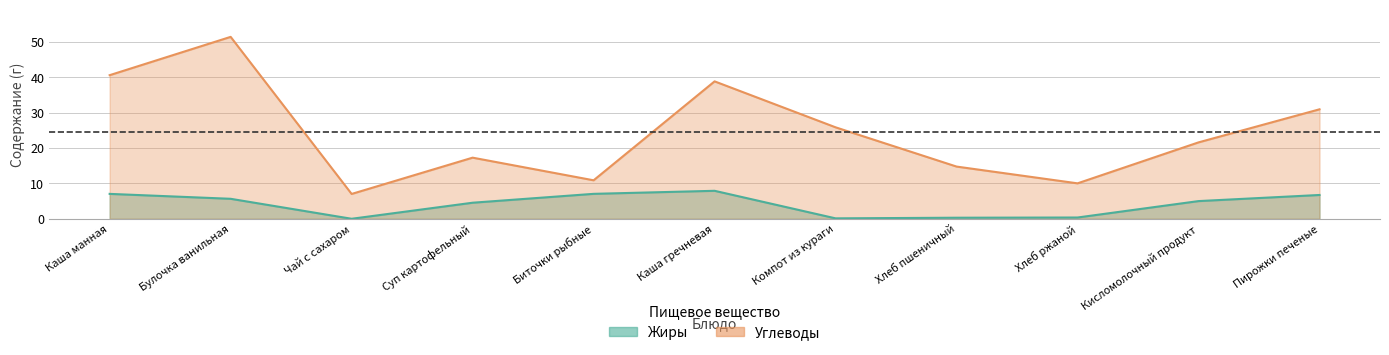

Rank the categories by Углеводы value from highest to lowest.

Булочка ванильная, Каша манная, Каша гречневая, Пирожки печеные, Компот из кураги, Кисломолочный продукт, Суп картофельный, Хлеб пшеничный, Биточки рыбные, Хлеб ржаной, Чай с сахаром